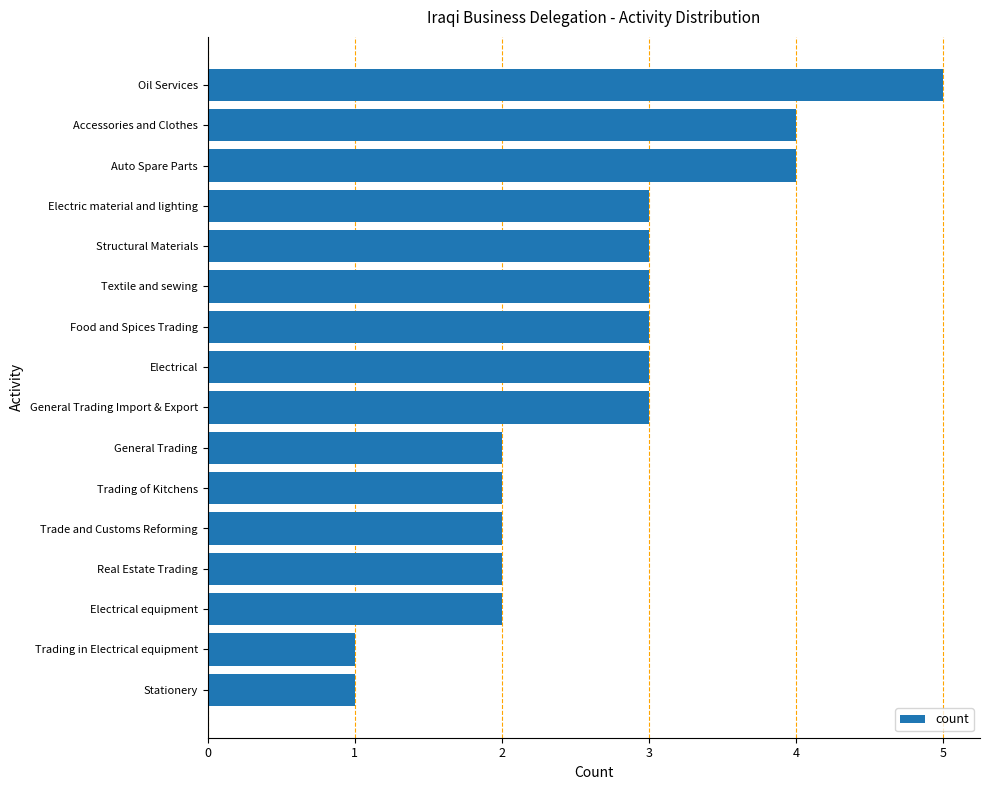

The value at Trading of Kitchens is 2. True or false?

True